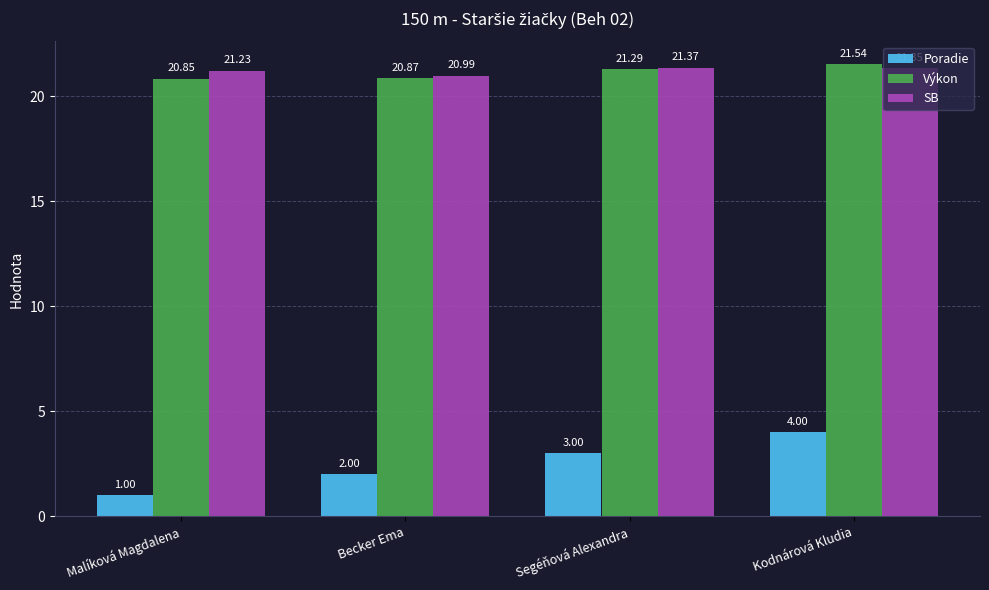

Between Becker Ema and Segéňová Alexandra, which series saw the biggest shift?

Poradie